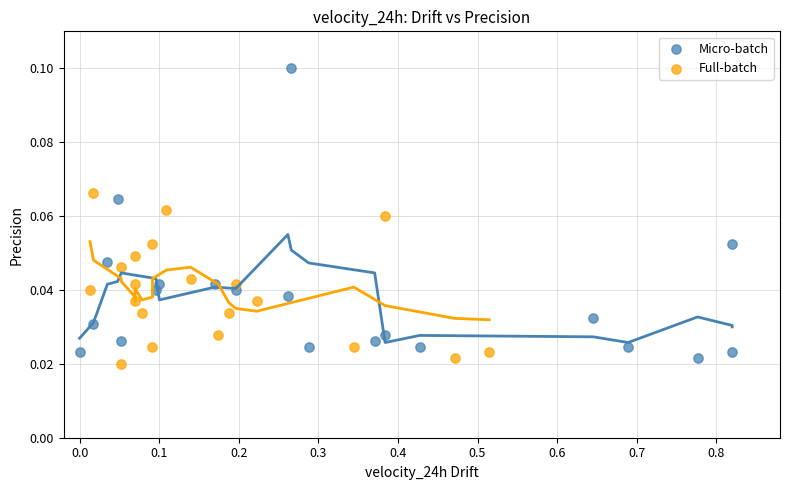

Which series reaches the maximum Y coordinate?

Micro-batch